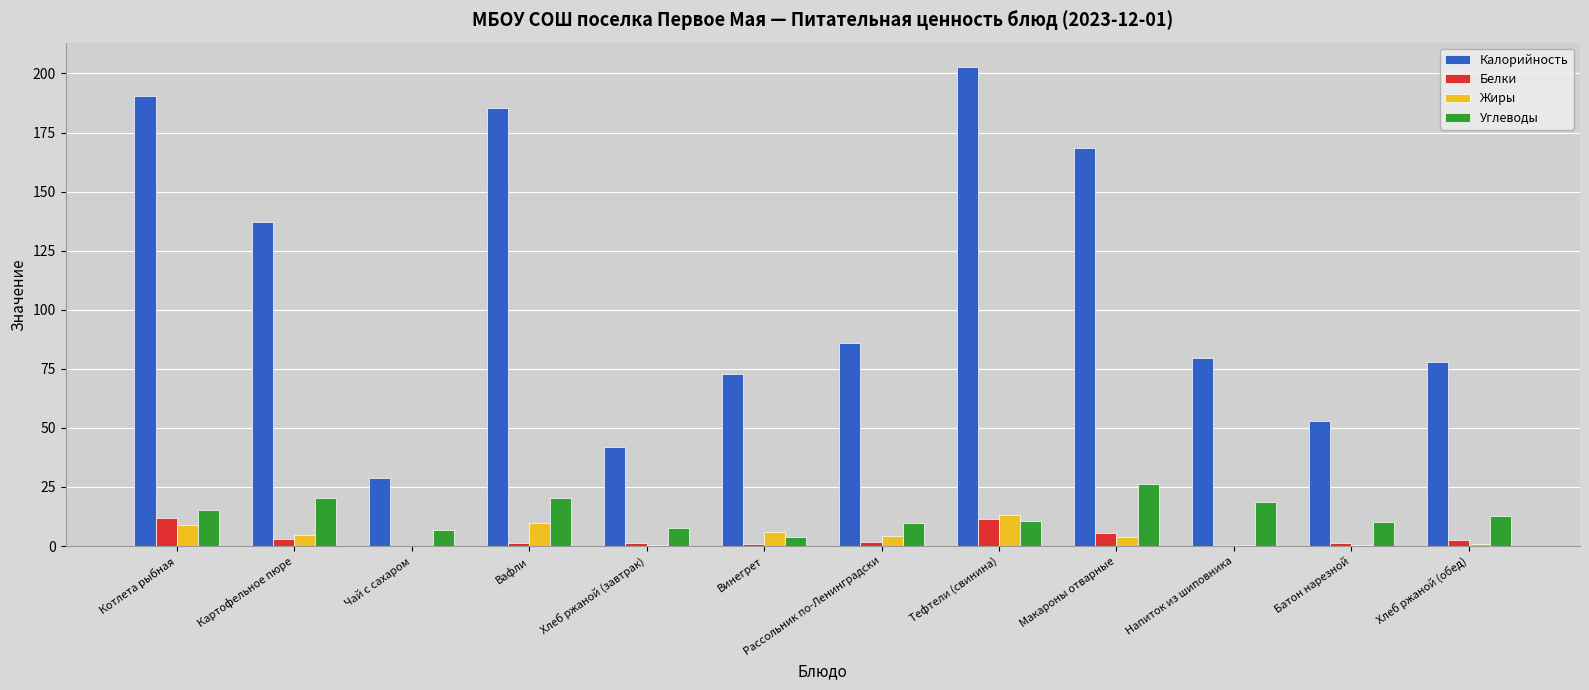

How many data points does each series have?

12